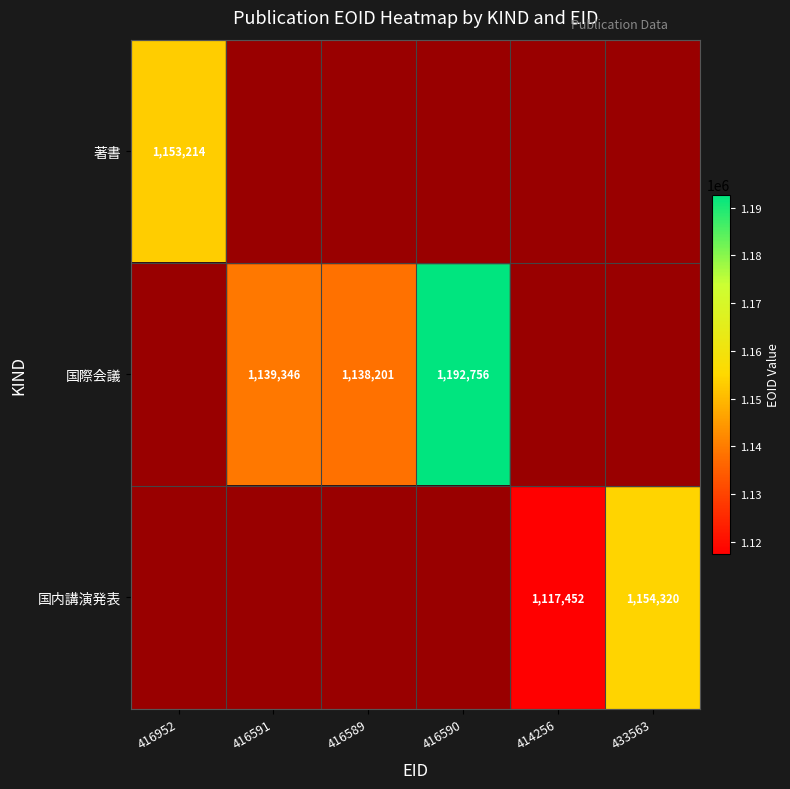

The 国内講演発表 series shows 1154320 at 433563. True or false?

True